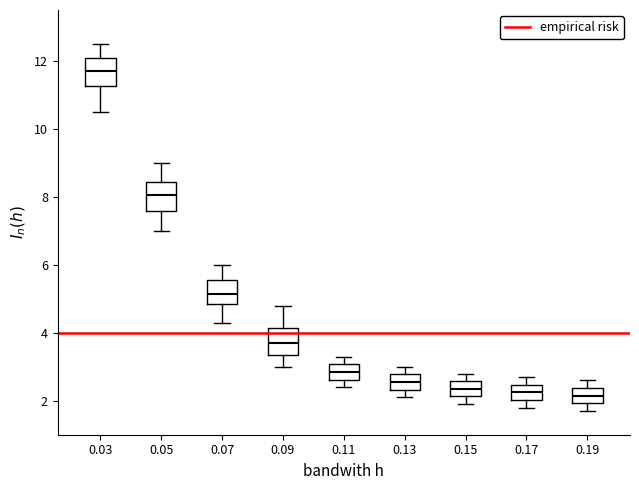

Reading left to right, transcribe this box plot: for each box, give where its median line is, the range the box spans, and where its two whiskers end, as read against the y-axis. The values are not printed on the chart, so give them approximately, as read against the axis.

0.03: median 11.8, box 11.2 to 12.0, whiskers 10.6 to 12.6
0.05: median 8.0, box 7.6 to 8.4, whiskers 7.0 to 9.0
0.07: median 5.2, box 4.8 to 5.6, whiskers 4.4 to 6.0
0.09: median 3.8, box 3.4 to 4.2, whiskers 3.0 to 4.8
0.11: median 2.8, box 2.6 to 3.0, whiskers 2.4 to 3.4
0.13: median 2.6, box 2.4 to 2.8, whiskers 2.2 to 3.0
0.15: median 2.4, box 2.2 to 2.6, whiskers 2.0 to 2.8
0.17: median 2.2, box 2.0 to 2.4, whiskers 1.8 to 2.8
0.19: median 2.2, box 2.0 to 2.4, whiskers 1.8 to 2.6